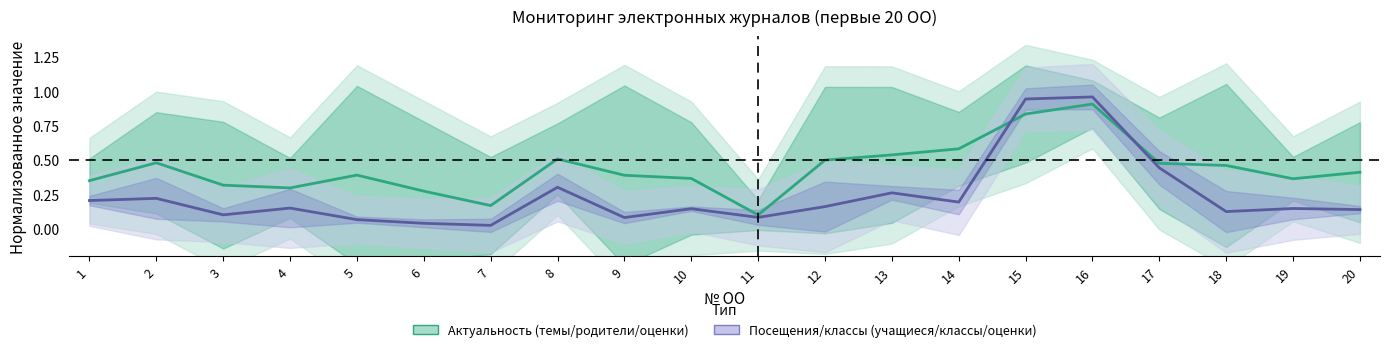

What is the difference between the Актуальность (темы/родители/оценки) values at 11 and 13?

0.4